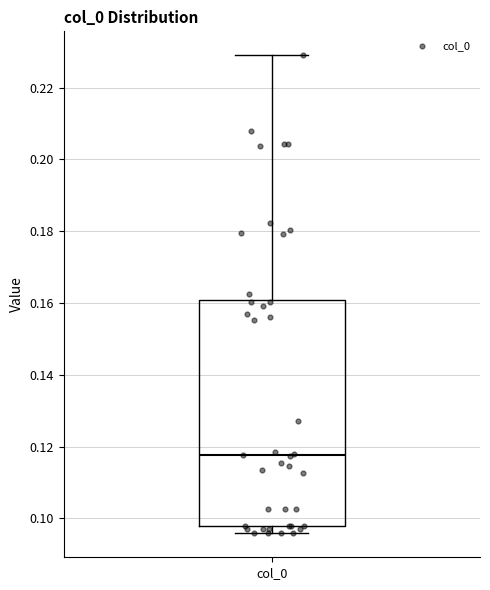

Transcribe this box plot: give where the median line is, the range the box spans, and where the two whiskers end, as read against the y-axis. The values are not printed on the chart, so give them approximately, as read against the axis.

median 0.118, box 0.098 to 0.160, whiskers 0.096 to 0.230